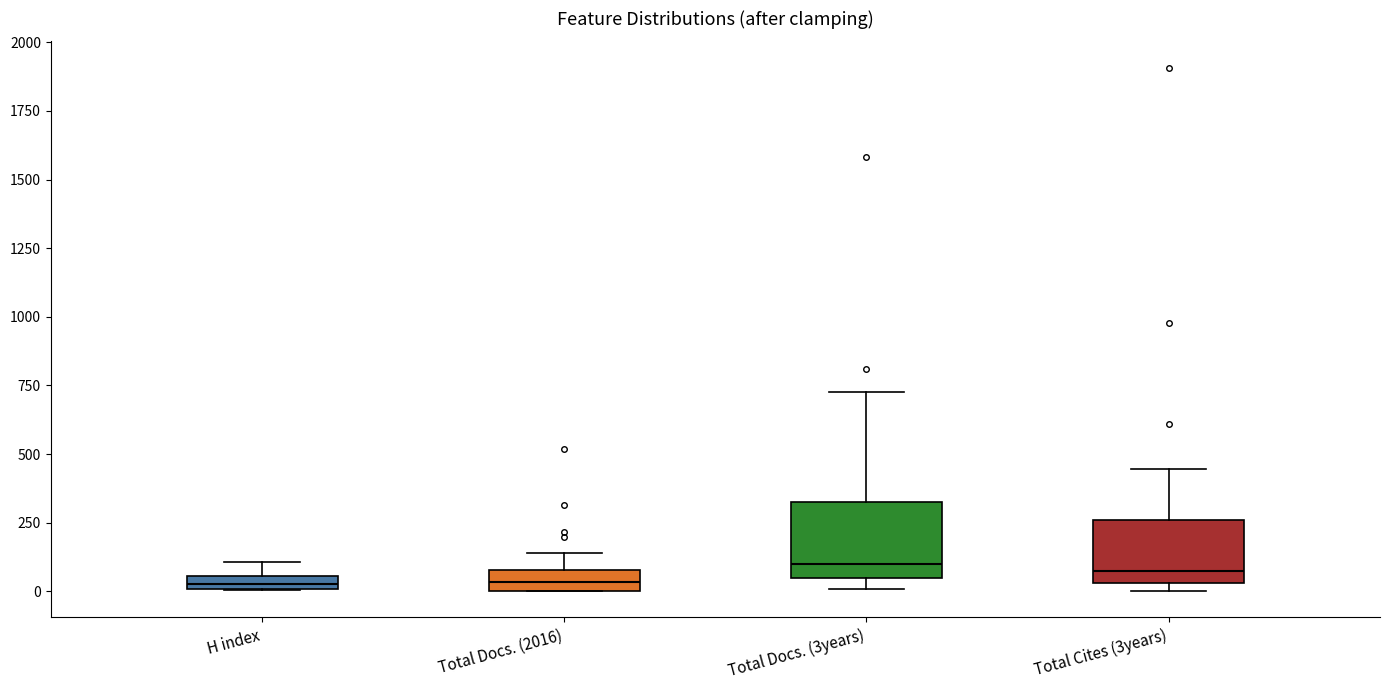

Where is the lower edge of the box for H index on the y-axis? The values are not printed on the chart, so give them approximately, as read against the axis.

0